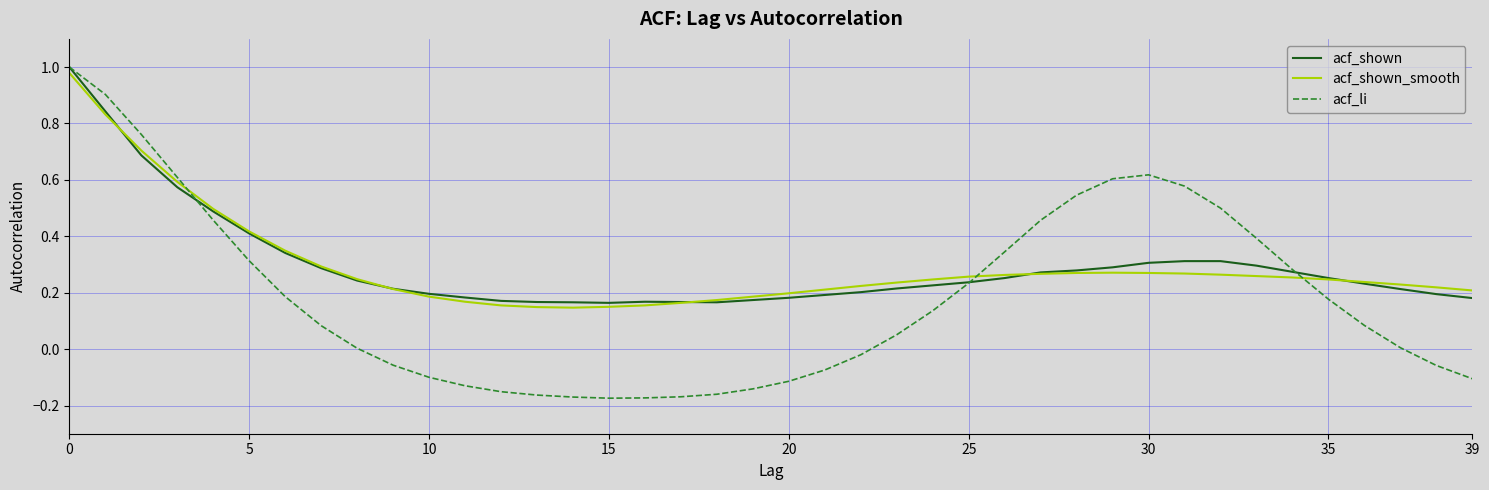

Which series has the widest spread of values?

acf_li